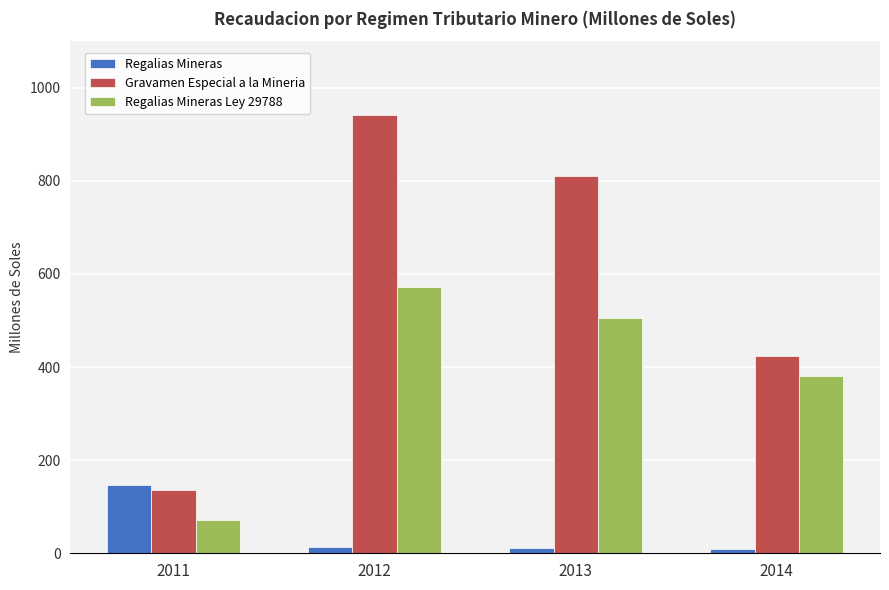

List the series in order of their overall mean, highest first.

Gravamen Especial a la Mineria, Regalias Mineras Ley 29788, Regalias Mineras